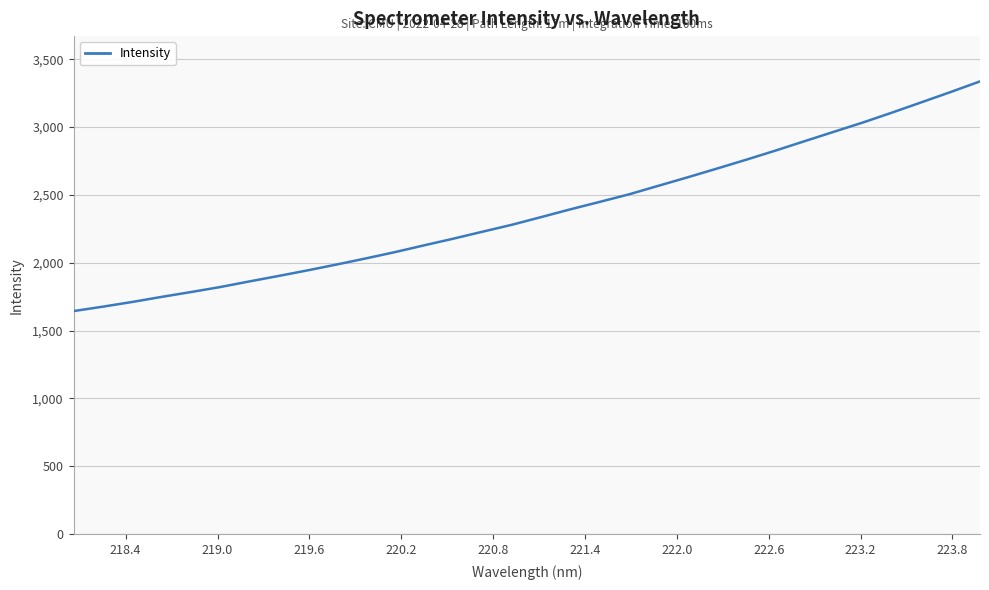

What is the maximum value shown in the chart?

3336.1